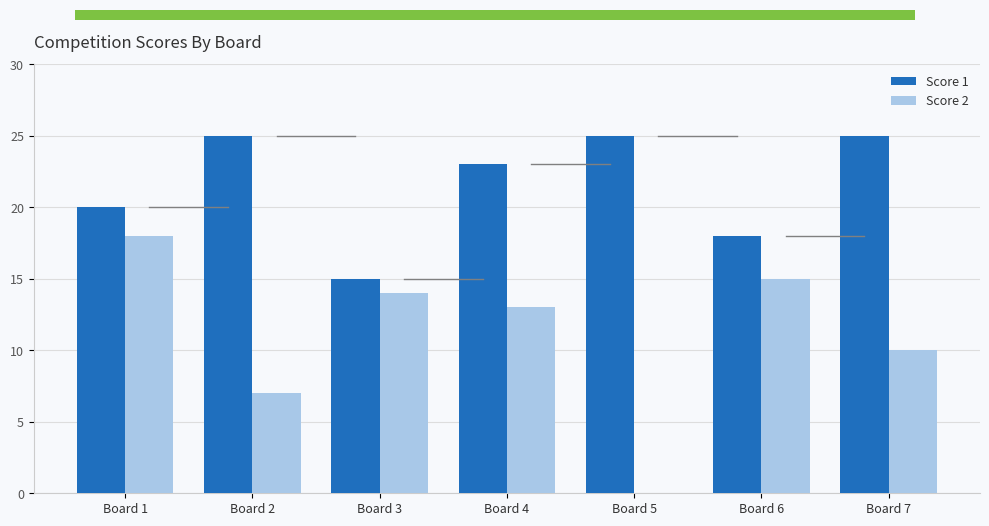

Count the number of categories in the chart.

7